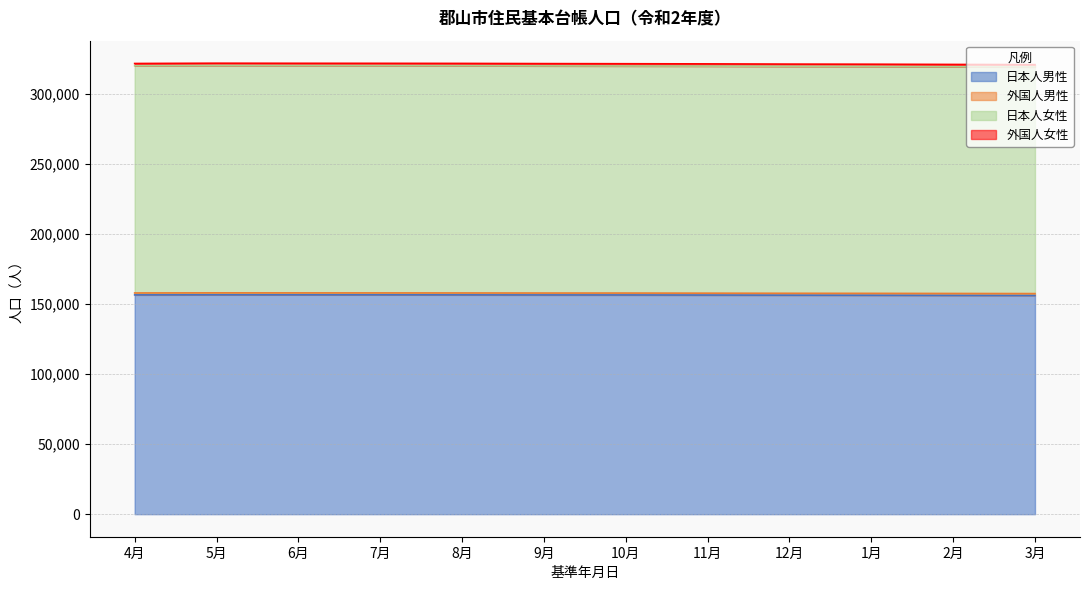

How many interior local valleys does the 日本人男性 series have?

1